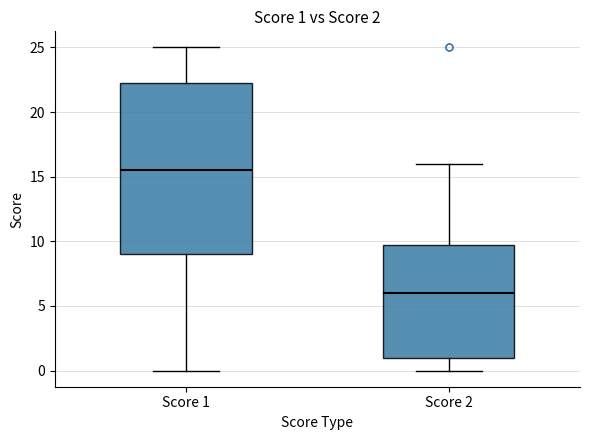

Comparing the boxes themselves (not the whiskers), which one is the tallest?

Score 1